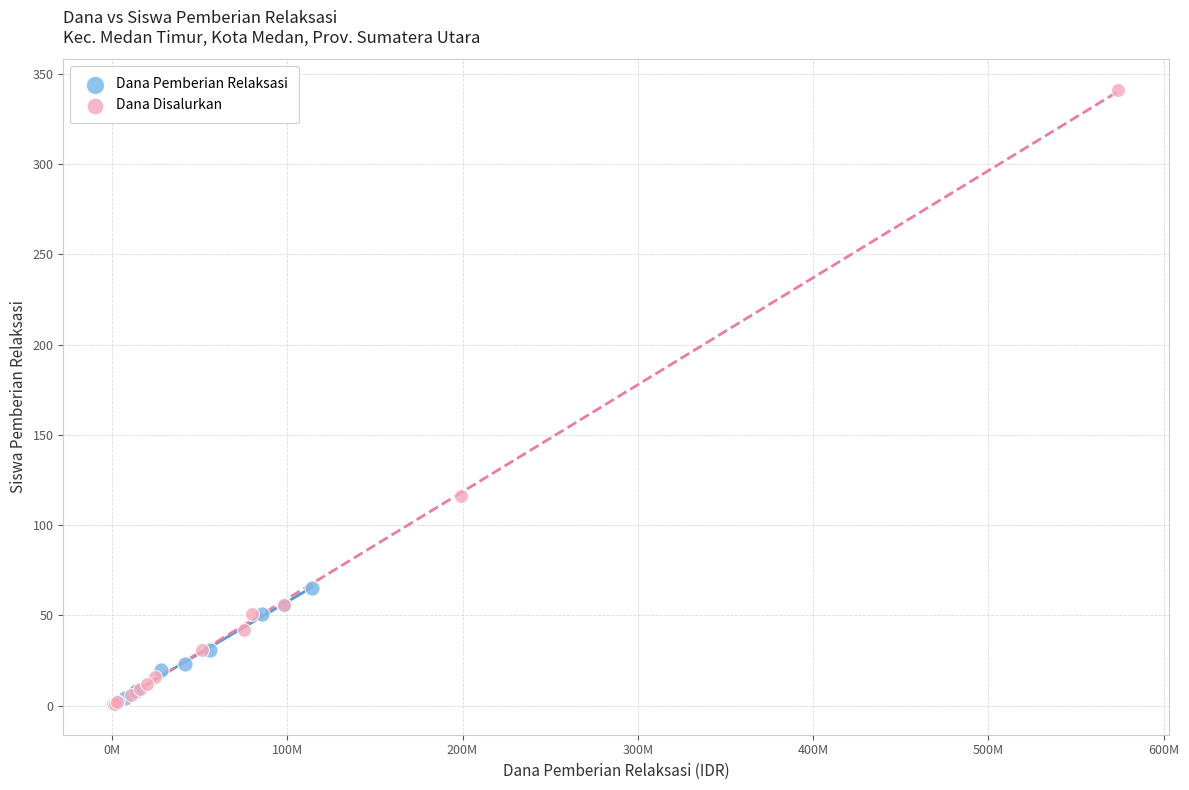

Which series reaches the maximum Y coordinate?

Dana Disalurkan